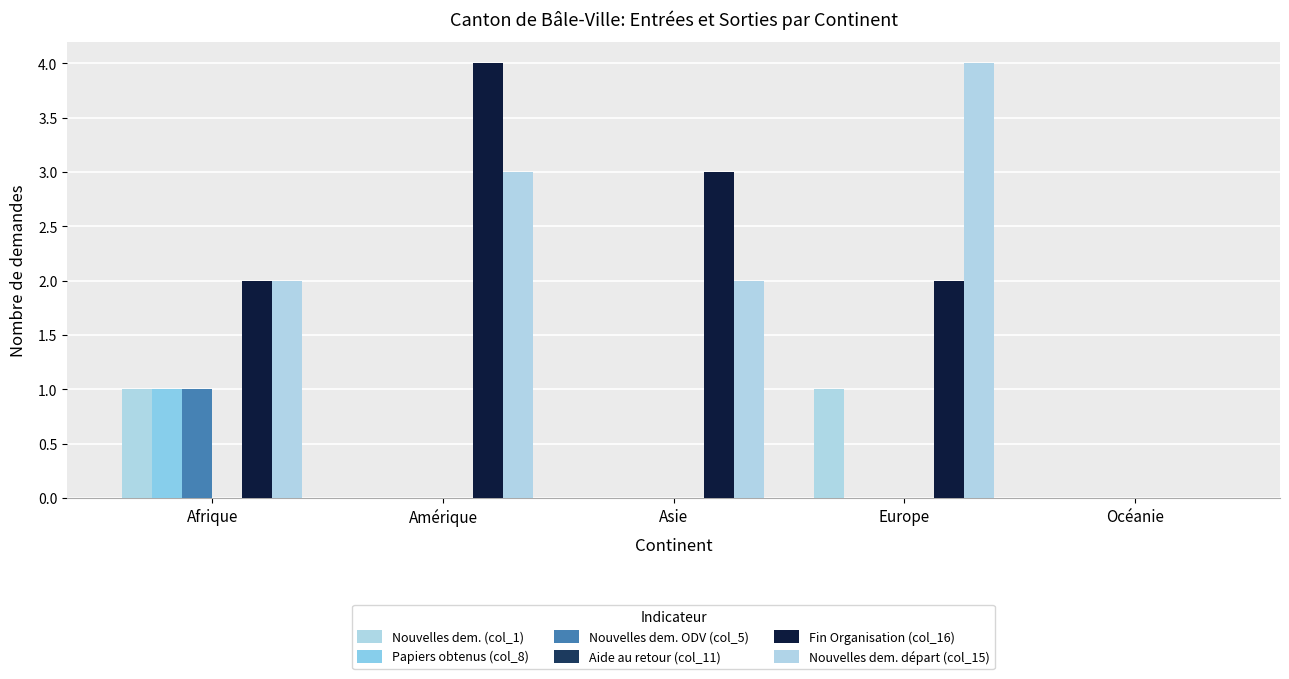

Count the Fin Organisation (col_16) values in the range 2 to 3.

3